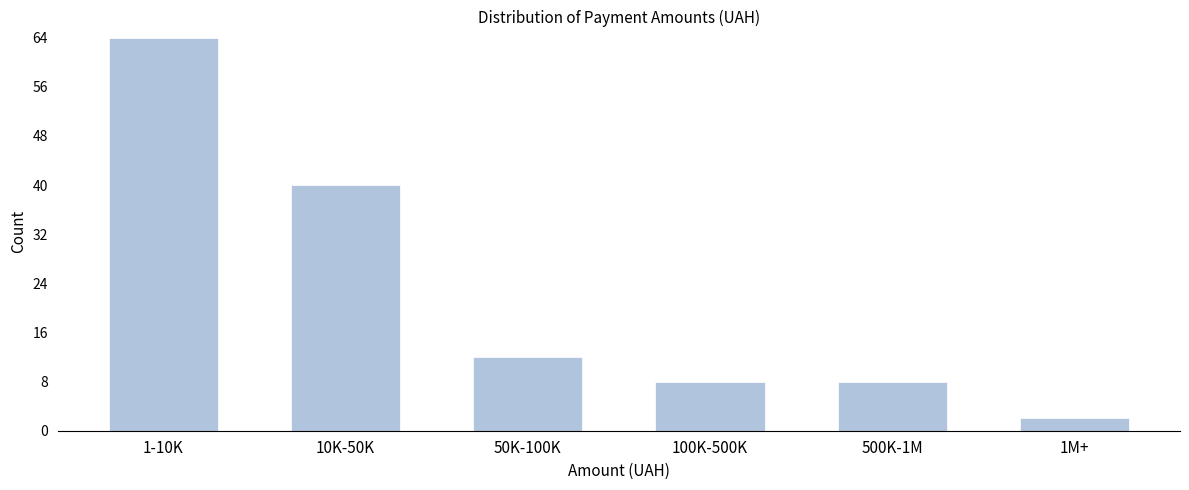

Reading right to left, transcribe all the data shown in this chart.

2	8	8	12	40	64